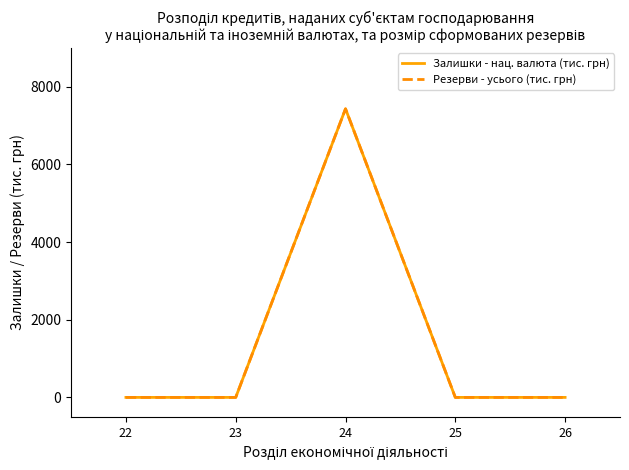

Reading left to right, extract all data points from this chart.

Залишки - нац. валюта (тис. грн): 22=0.0	23=0.0	24=7432.6	25=0.0	26=0.0
Резерви - усього (тис. грн): 22=0.0	23=0.0	24=7432.6	25=0.0	26=0.0